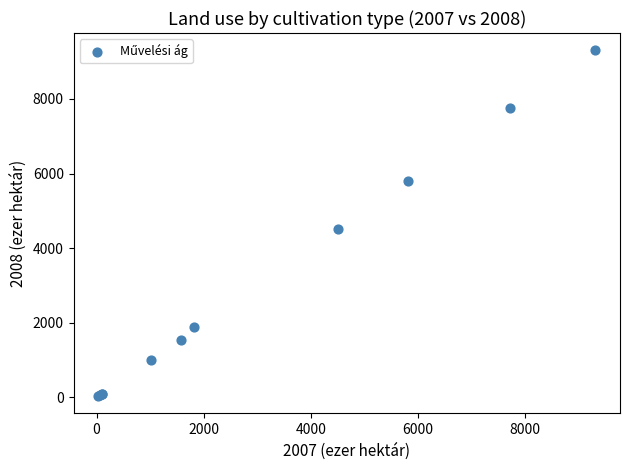

What Y value in the scatter plot is closest to 4669?

4502.8